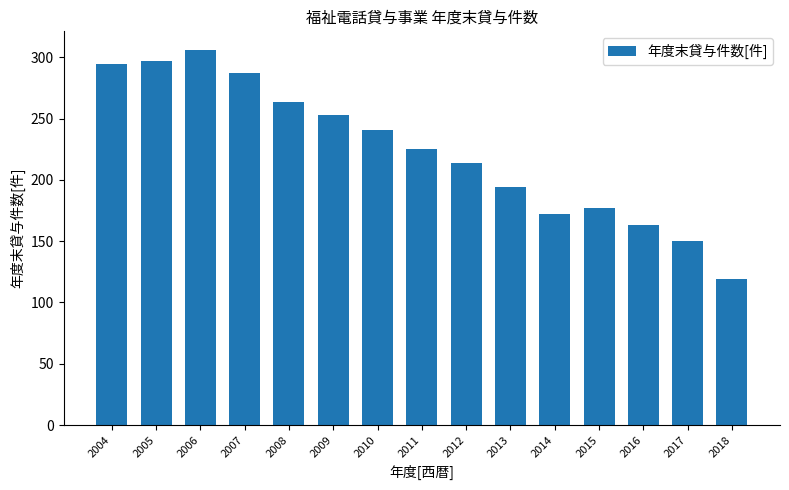

Reading left to right, list all the values displayed in this chart.

295	297	306	287	264	253	241	225	214	194	172	177	163	150	119